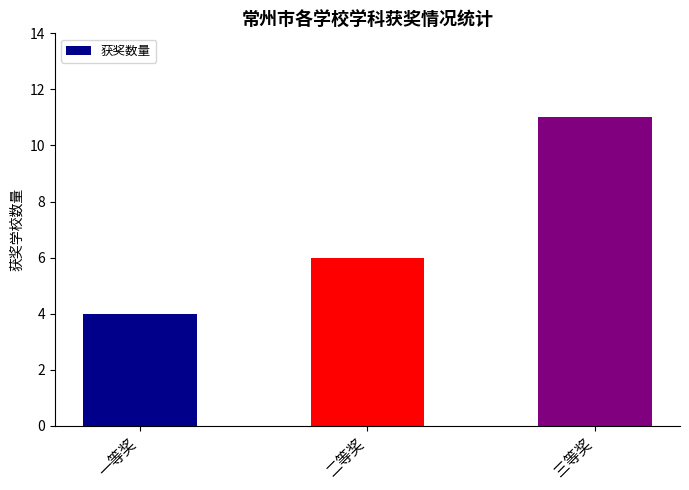

Which label corresponds to the smallest value in the chart?

一等奖